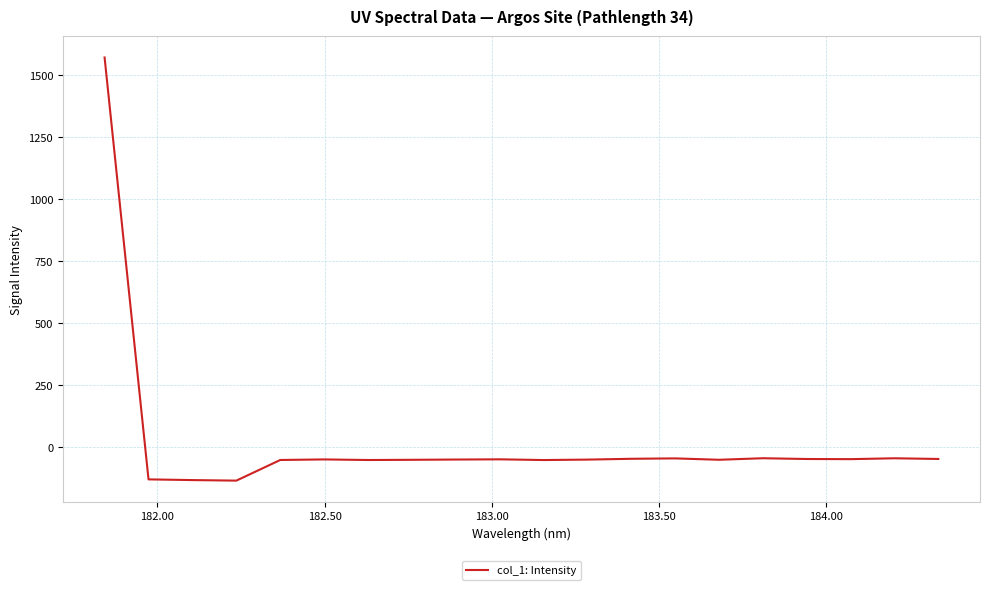

How many lines are shown in the chart?

1